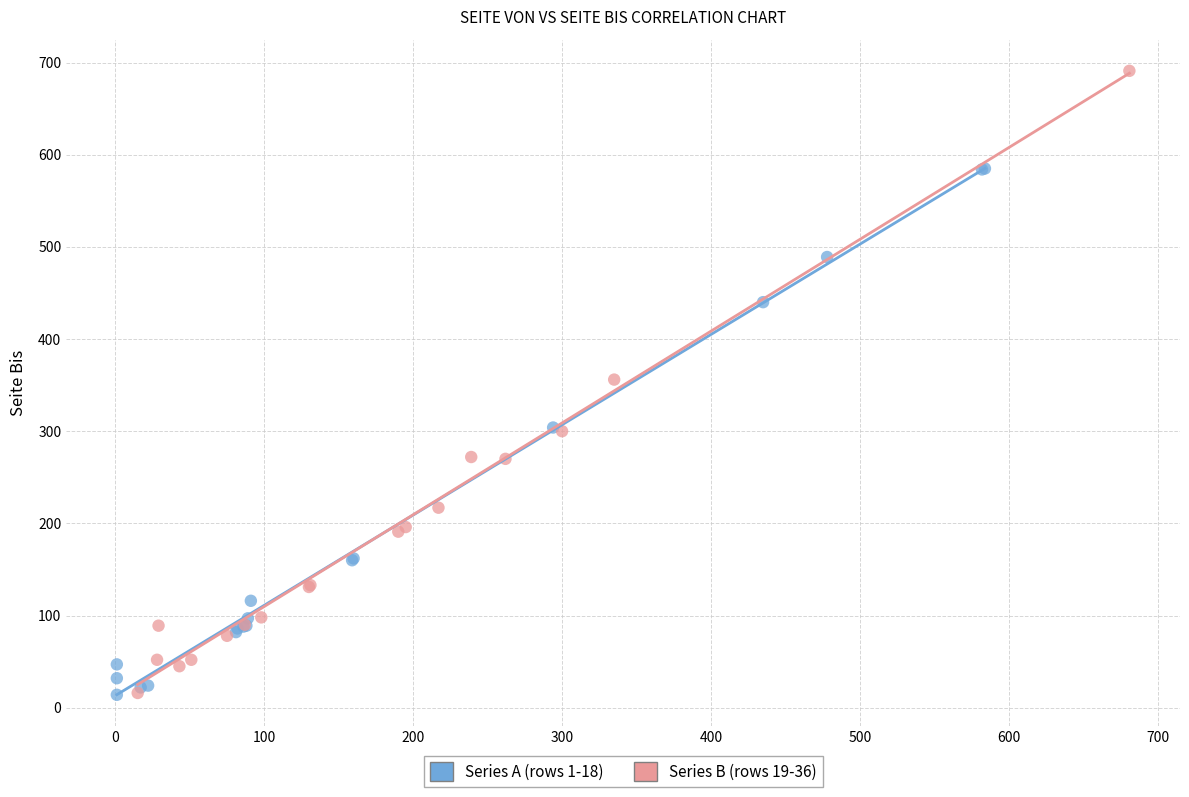

Which series has the widest spread of Y values?

Series B (rows 19-36)